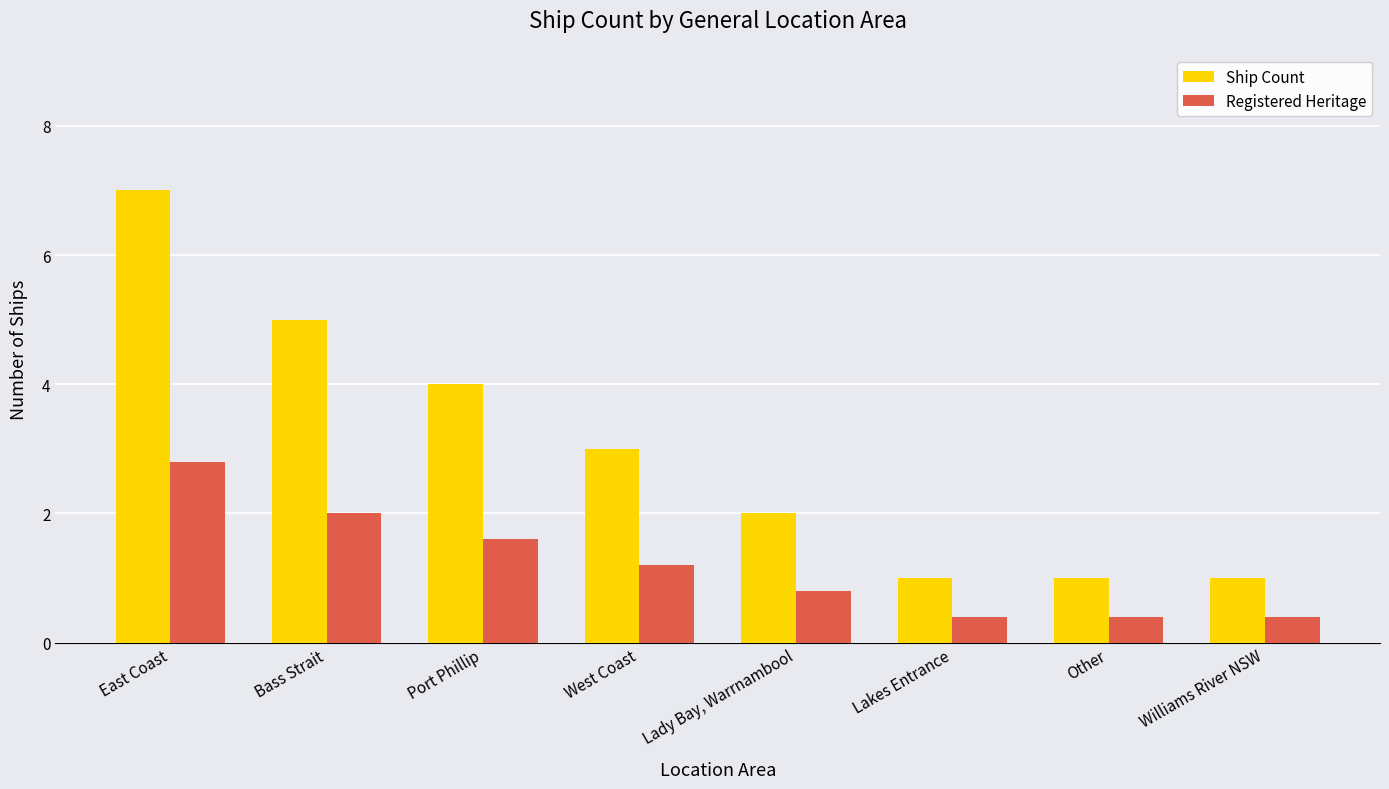

Is it true that Ship Count equals 0.3 at Williams River NSW?

False